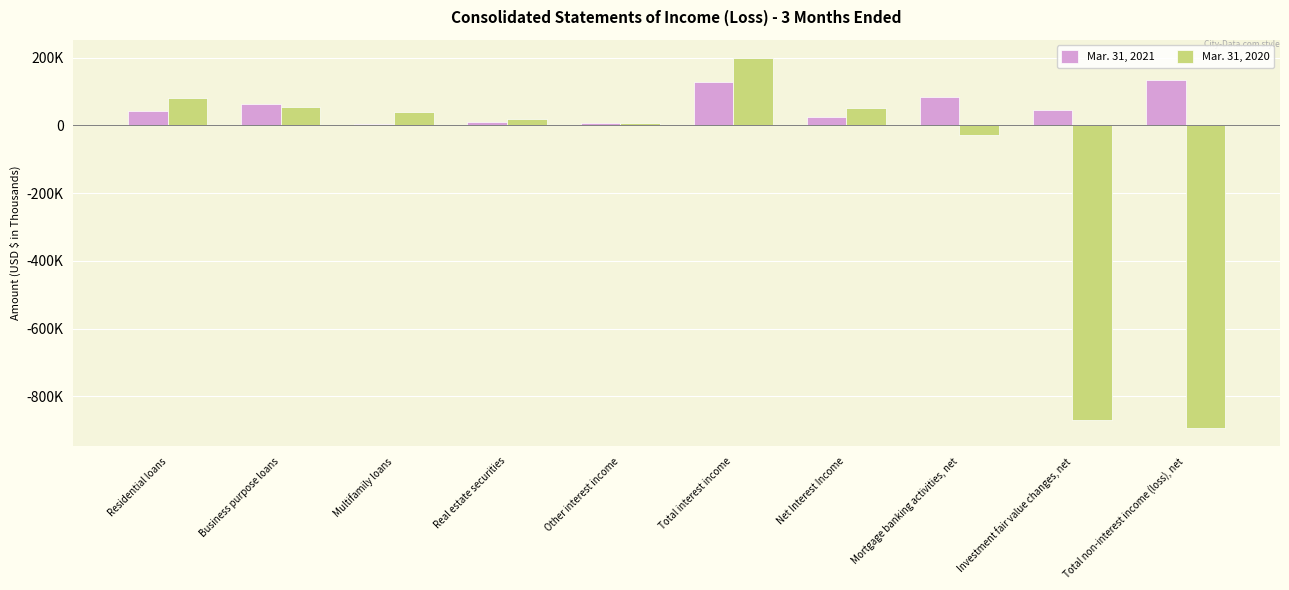

What is the highest value of the Mar. 31, 2021 series?

134253